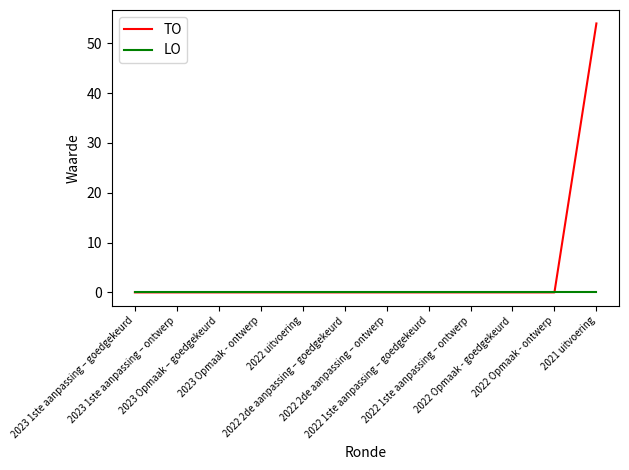

Which series has the largest range (max minus min)?

TO